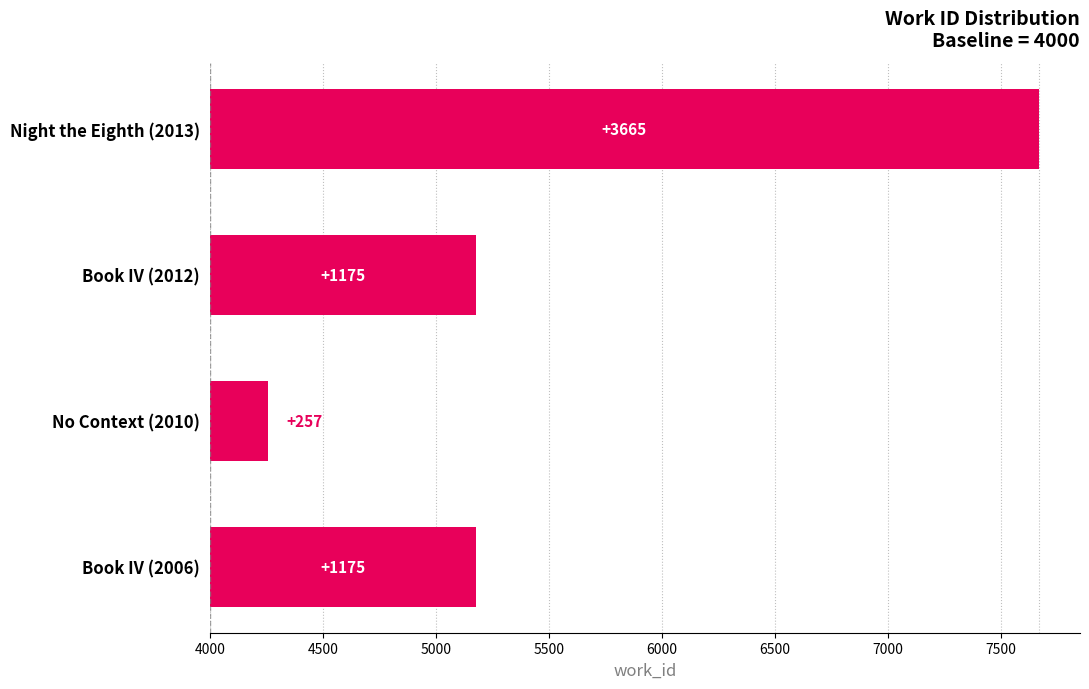

What is the average value?

1568